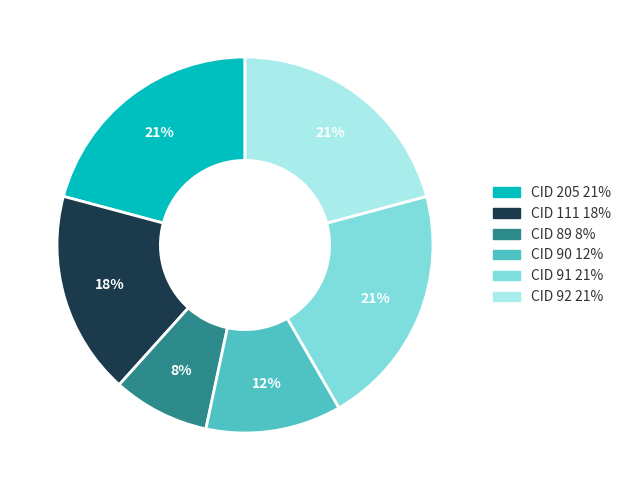

To the nearest percent, what is the difference between the CID 205 and CID 111 slice percentages?

3%